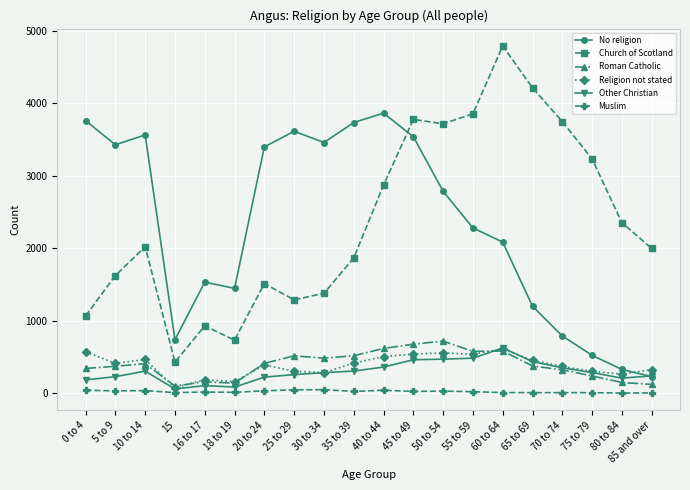

True or false: Church of Scotland and Muslim intersect in this chart.

False